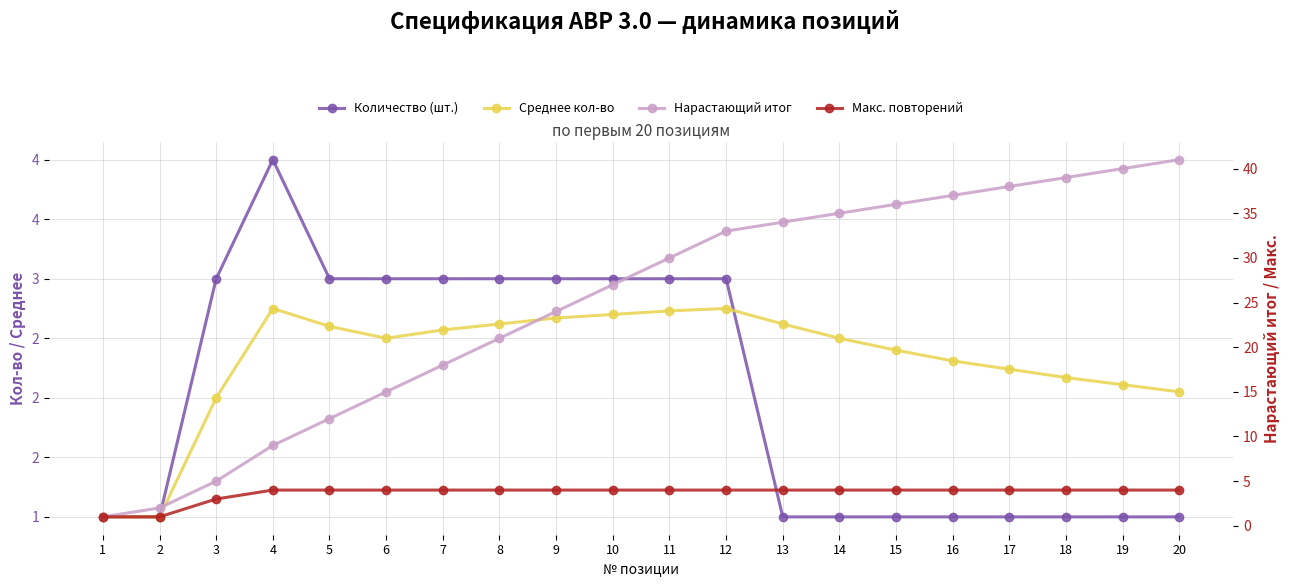

What is the value of the Среднее кол-во point at the 7th from the left?

2.6